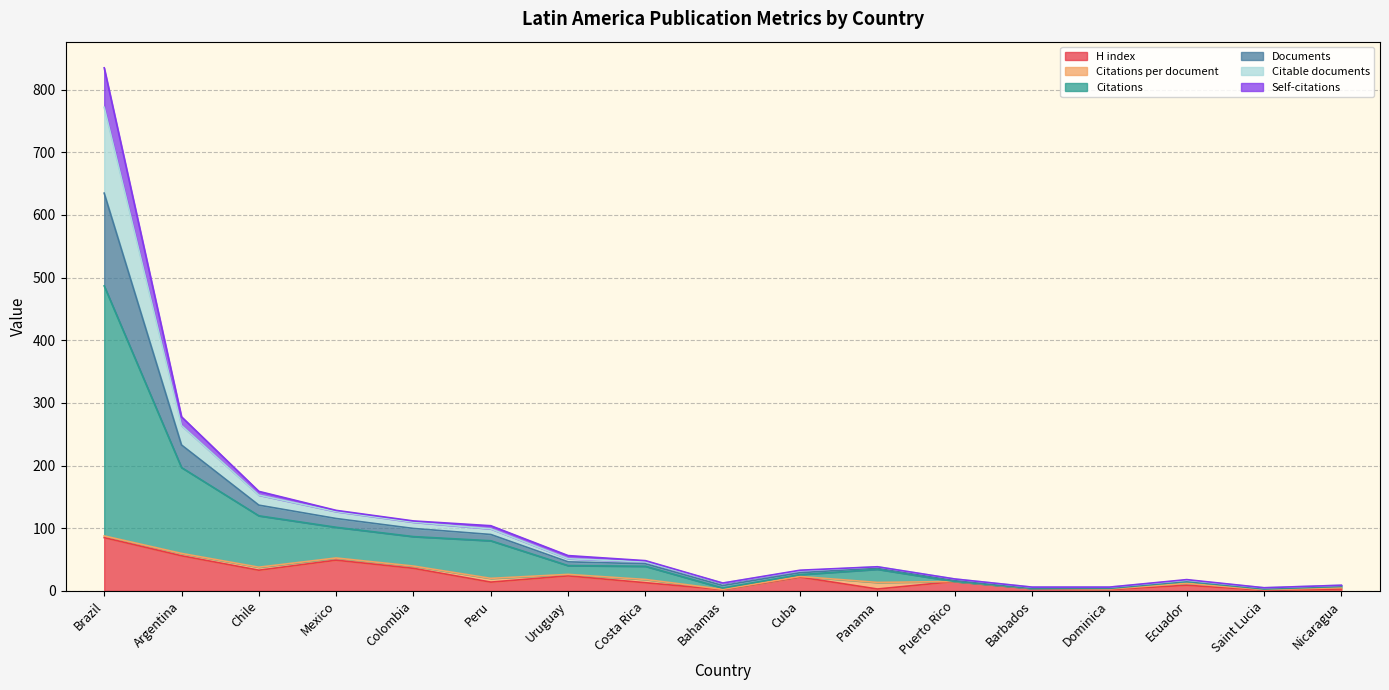

Does the chart have visible grid lines?

Yes